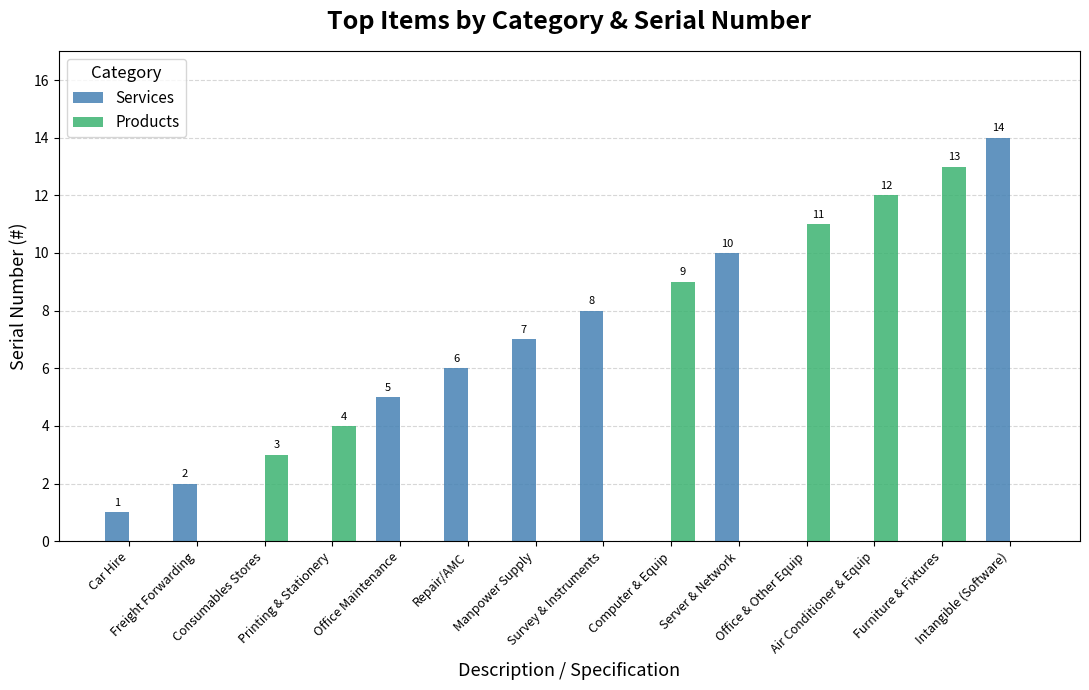

What are all the series names shown in the legend?

Services, Products